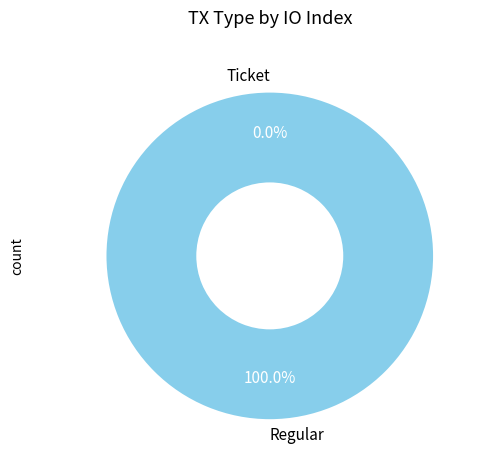

To the nearest percent, what percentage of the pie is Regular?

100%